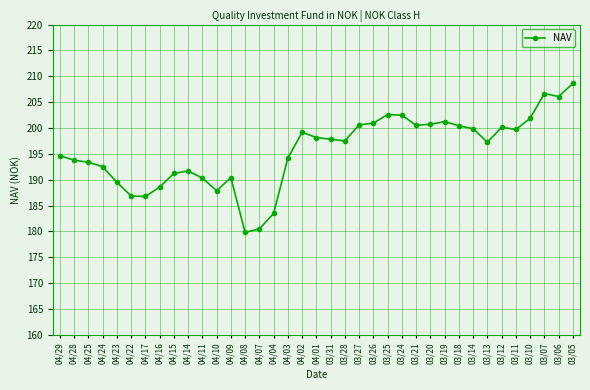

What value does the data have at 03/20?

200.7